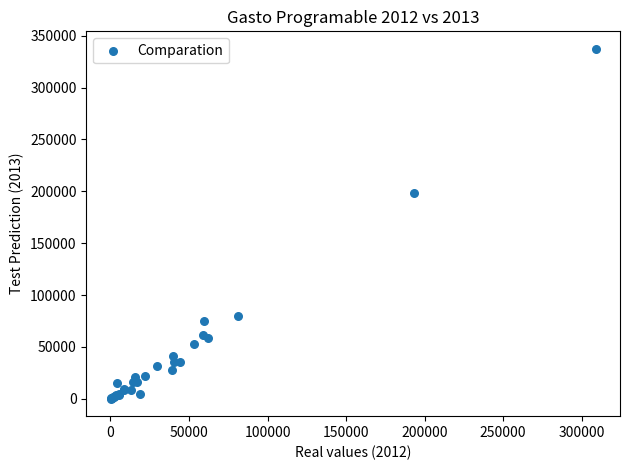

What Y value in the scatter plot is closest to 168720?

198090.0